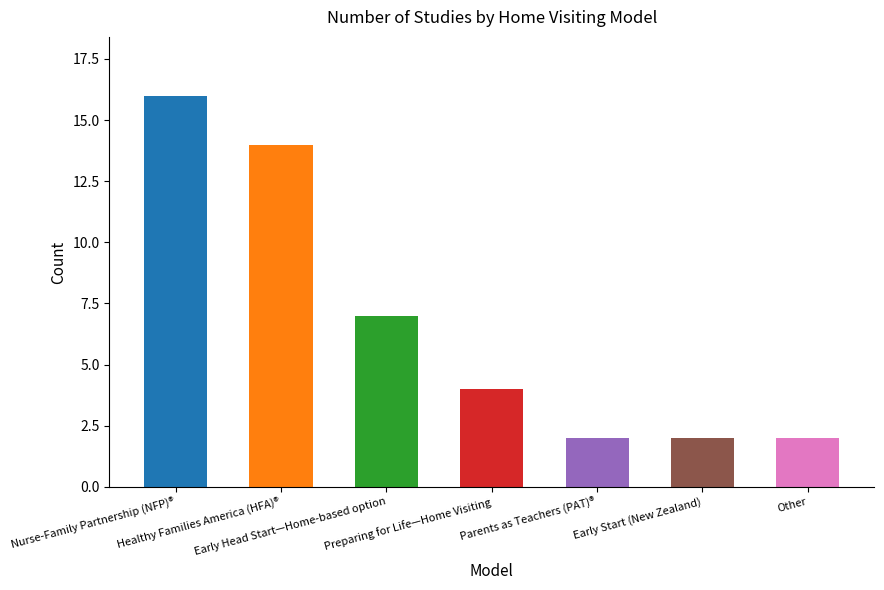

Reading left to right, transcribe all the data shown in this chart.

16	14	7	4	2	2	2